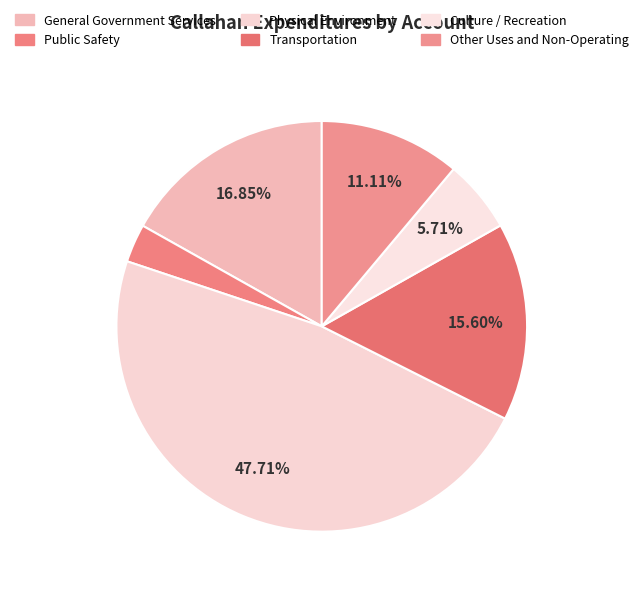

Which slice is the smallest?

Public Safety